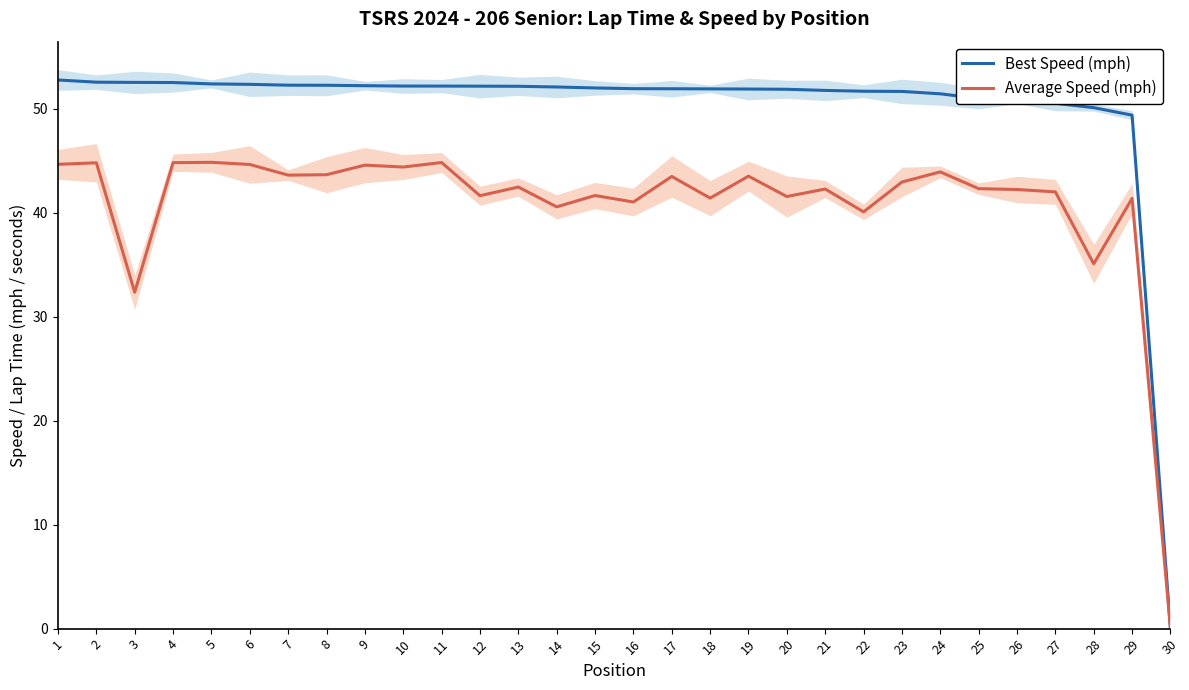

List the labels in order of Average Speed (mph) value, smallest first.

30, 3, 28, 22, 14, 16, 29, 18, 20, 12, 15, 27, 26, 21, 25, 13, 23, 17, 19, 7, 8, 24, 10, 9, 6, 1, 2, 4, 11, 5